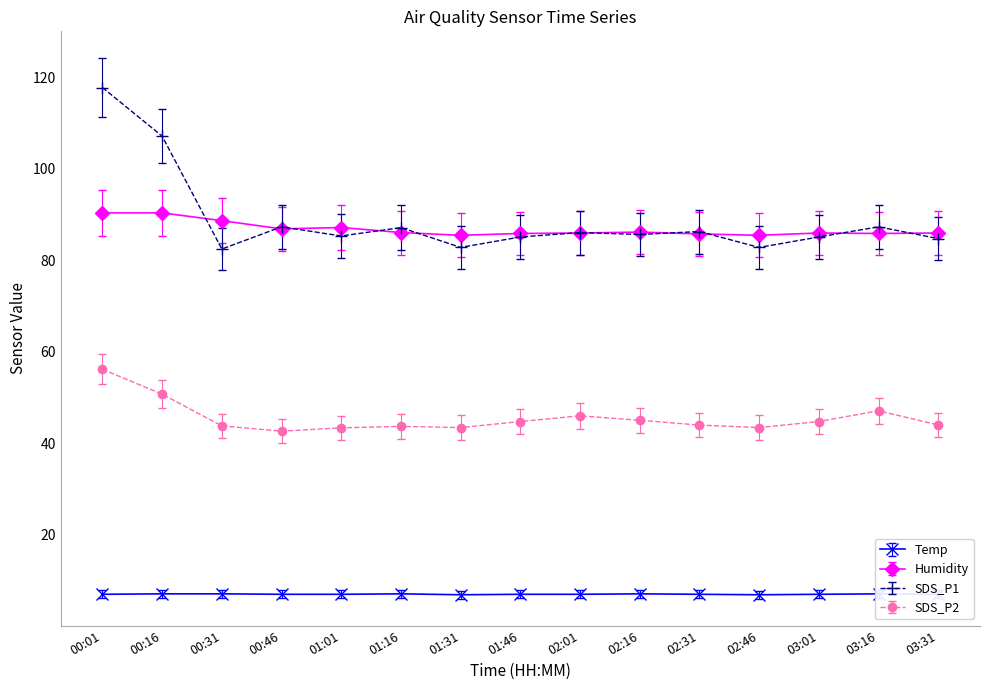

What position from the right is 02:31?

5